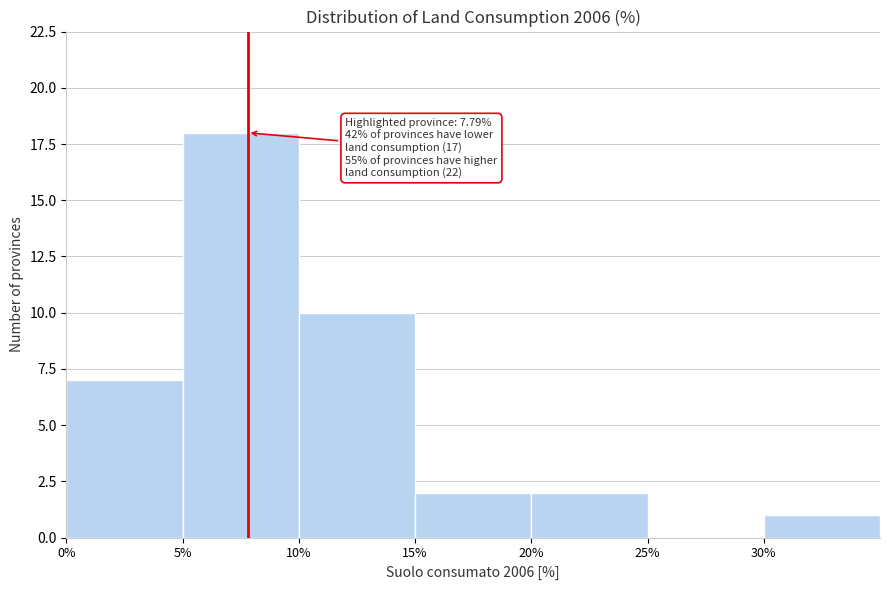

Over which range of the x-axis is the bar tallest?

5 to 10